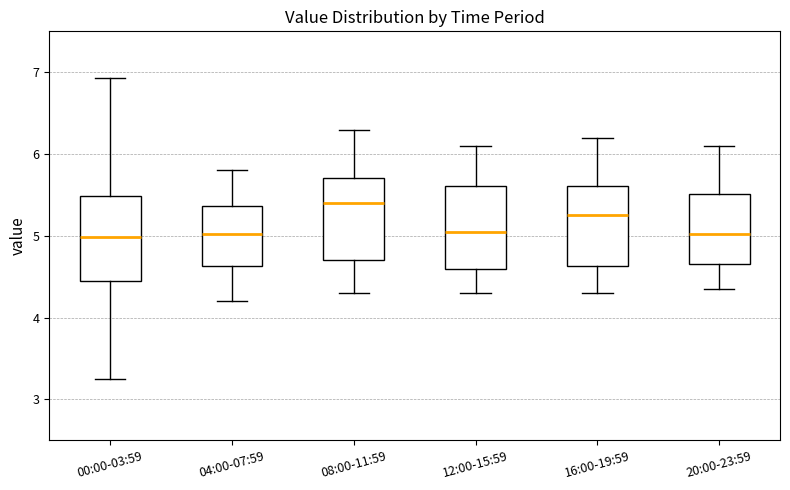

Reading left to right, transcribe this box plot: for each box, give where its median line is, the range the box spans, and where its two whiskers end, as read against the y-axis. The values are not printed on the chart, so give them approximately, as read against the axis.

00:00-03:59: median 5.0, box 4.4 to 5.5, whiskers 3.3 to 6.9
04:00-07:59: median 5.0, box 4.6 to 5.4, whiskers 4.2 to 5.8
08:00-11:59: median 5.4, box 4.7 to 5.7, whiskers 4.3 to 6.3
12:00-15:59: median 5.1, box 4.6 to 5.6, whiskers 4.3 to 6.1
16:00-19:59: median 5.3, box 4.6 to 5.6, whiskers 4.3 to 6.2
20:00-23:59: median 5.0, box 4.7 to 5.5, whiskers 4.4 to 6.1